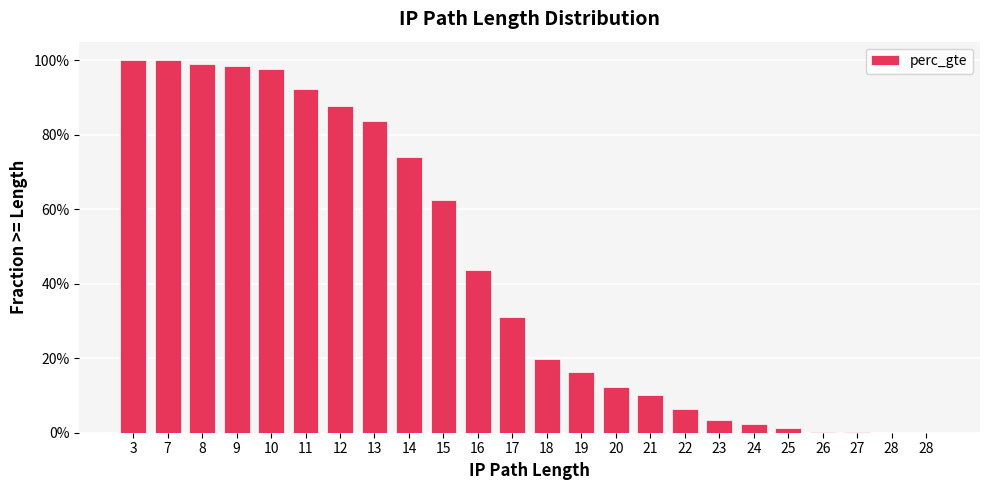

What is the difference between the second highest and minimum values?

1.0